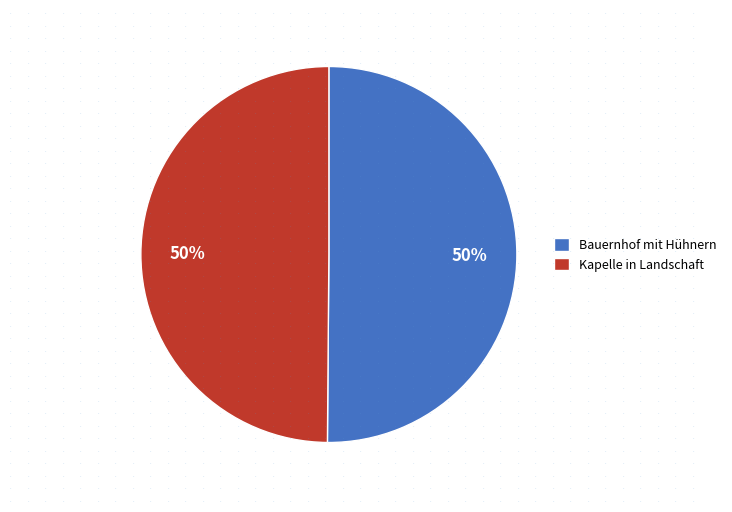

Approximately how many times larger is the value at Kapelle in Landschaft compared to Bauernhof mit Hühnern?

1.0